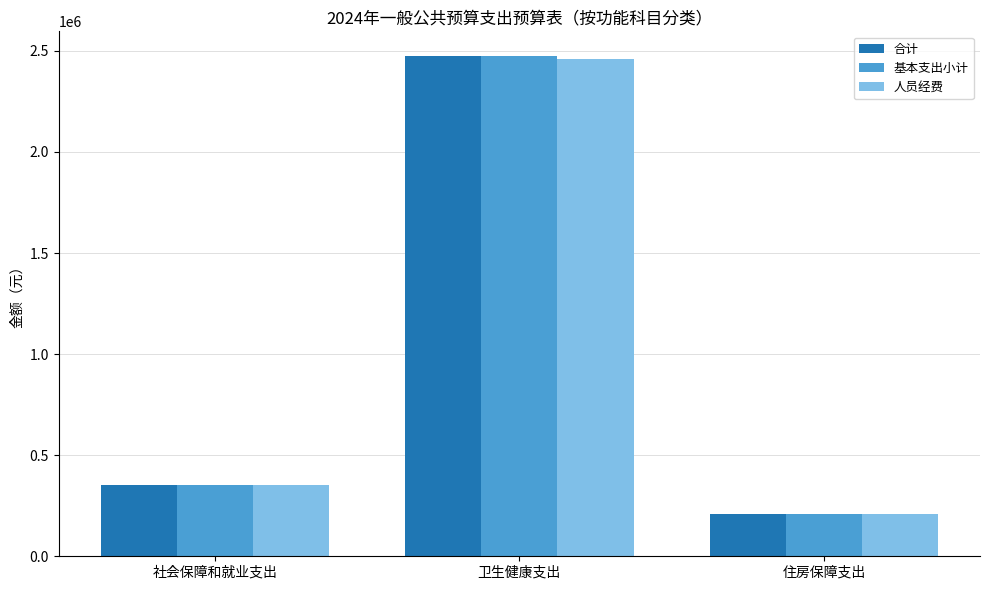

Reading left to right, what are all the values shown in this chart?

合计: 社会保障和就业支出=355013.9	卫生健康支出=2472806.7	住房保障支出=209446.2
基本支出小计: 社会保障和就业支出=355013.9	卫生健康支出=2472806.7	住房保障支出=209446.2
人员经费: 社会保障和就业支出=355013.9	卫生健康支出=2458275.4	住房保障支出=209446.2